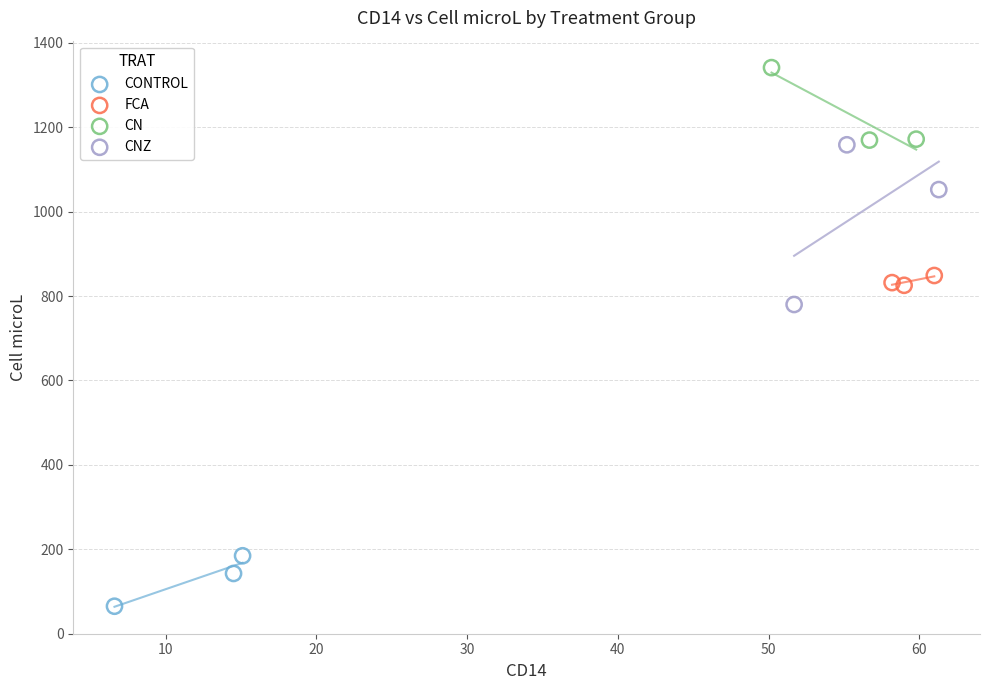

Which series has the largest Y range (max minus min)?

CNZ